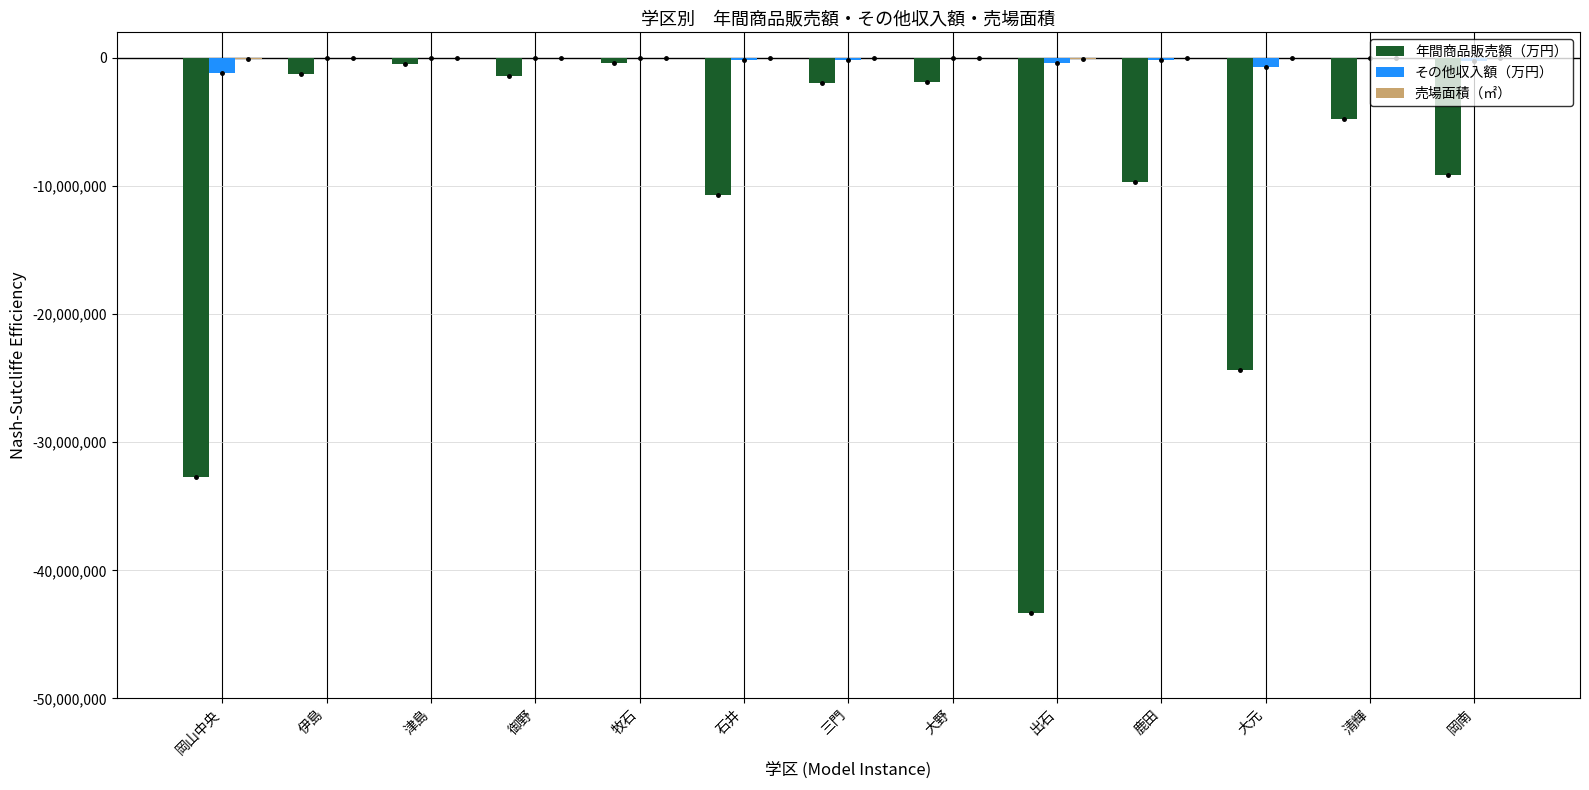

Where does the その他収入額（万円） series first go above -134725?

伊島